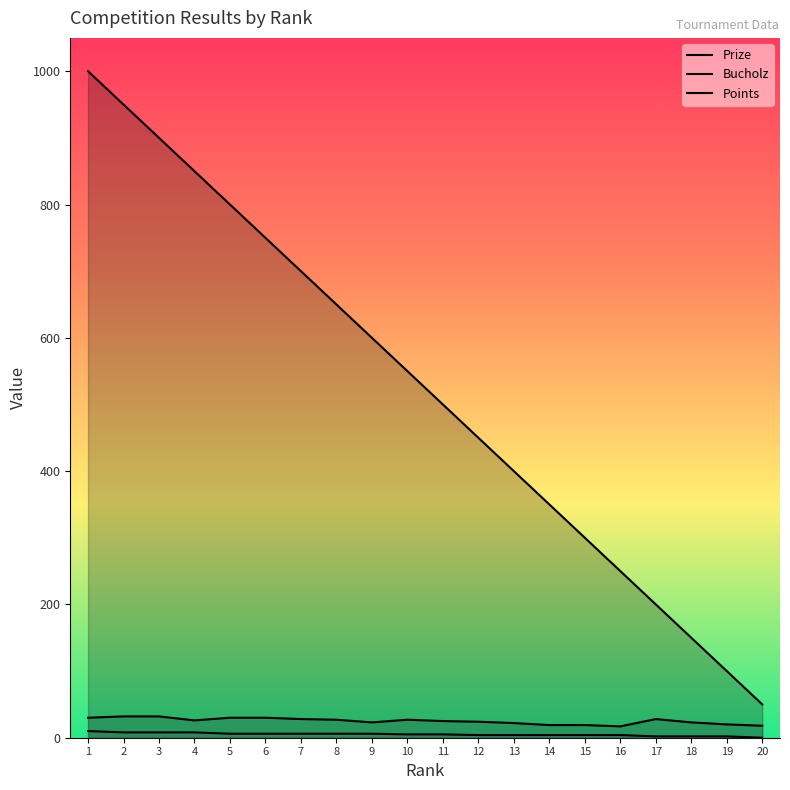

Is it true that Bucholz equals 30 at 20?

False